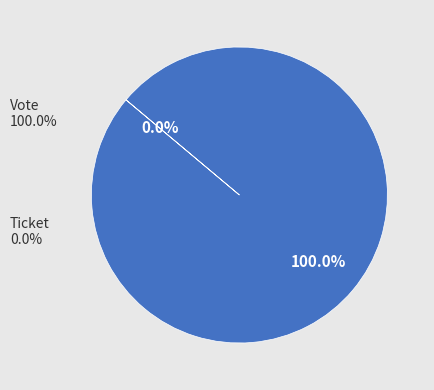

True or false: Vote accounts for 99% of the total.

False